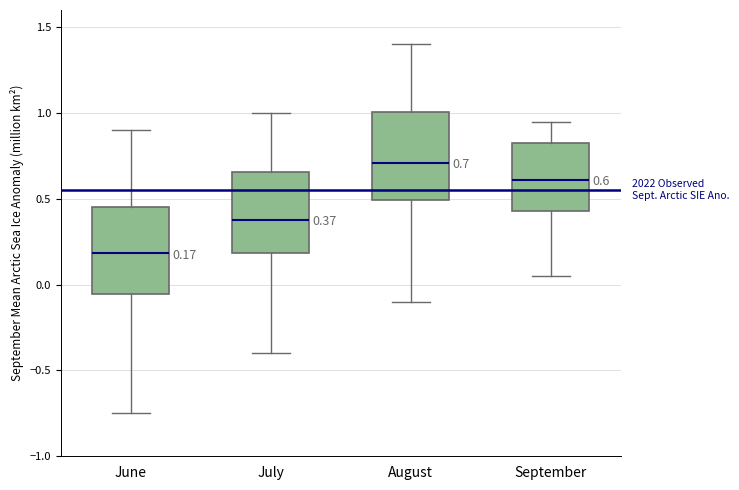

Which box's median line is the lowest?

June